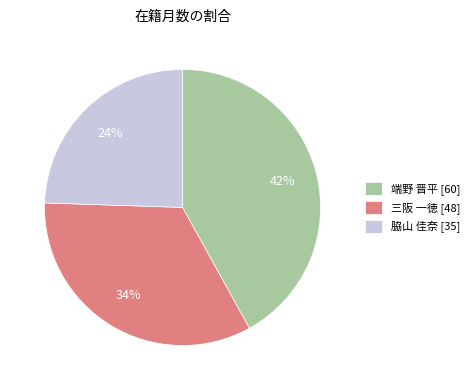

How many slices are in this pie chart?

3